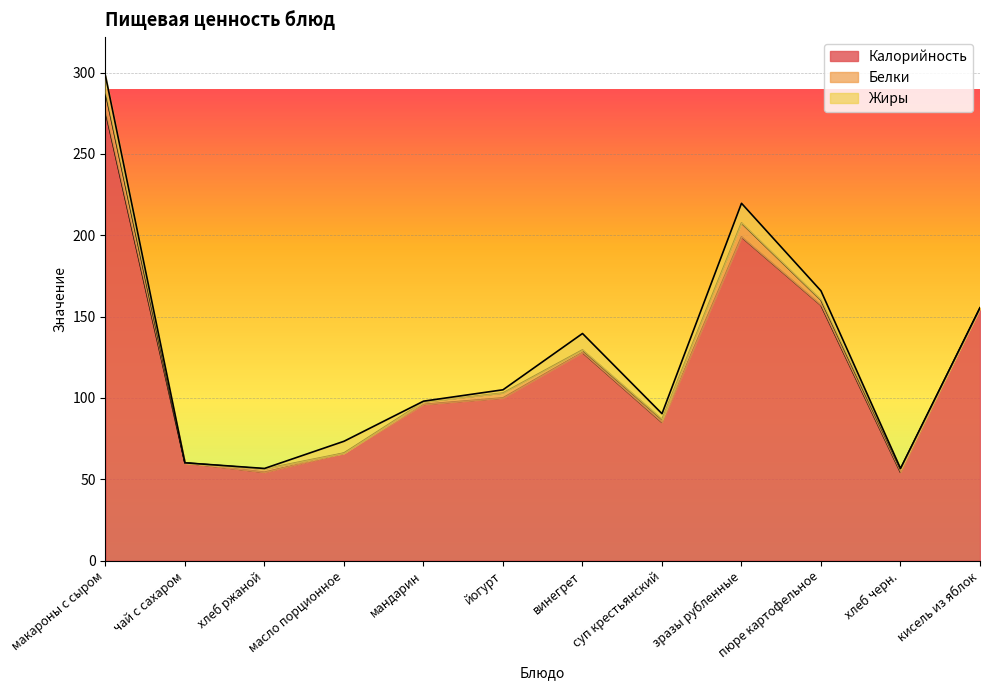

Reading left to right, extract all data points from this chart.

Калорийность: 276.0	60.0	54.3	66.0	96.0	100.0	128.0	85.0	199.0	157.0	54.3	155.0
Белки: 11.8	0.1	2.0	0.1	1.5	3.0	1.5	1.8	8.6	3.2	2.0	0.4
Жиры: 10.2	0.0	0.4	7.2	0.5	2.0	10.1	3.5	12.1	5.6	0.4	0.0